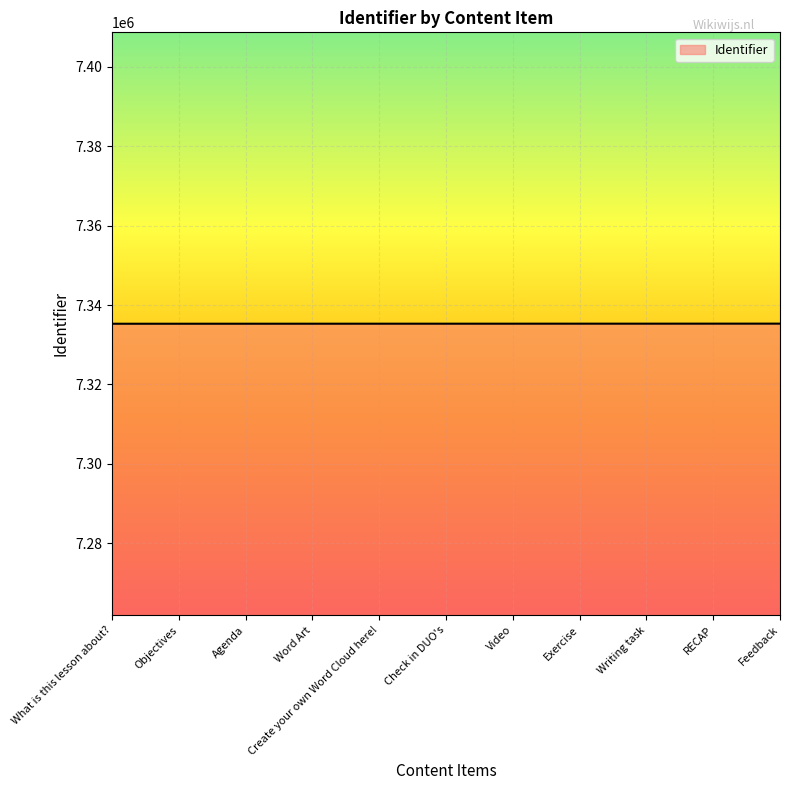

What is the smallest value displayed?

7335294